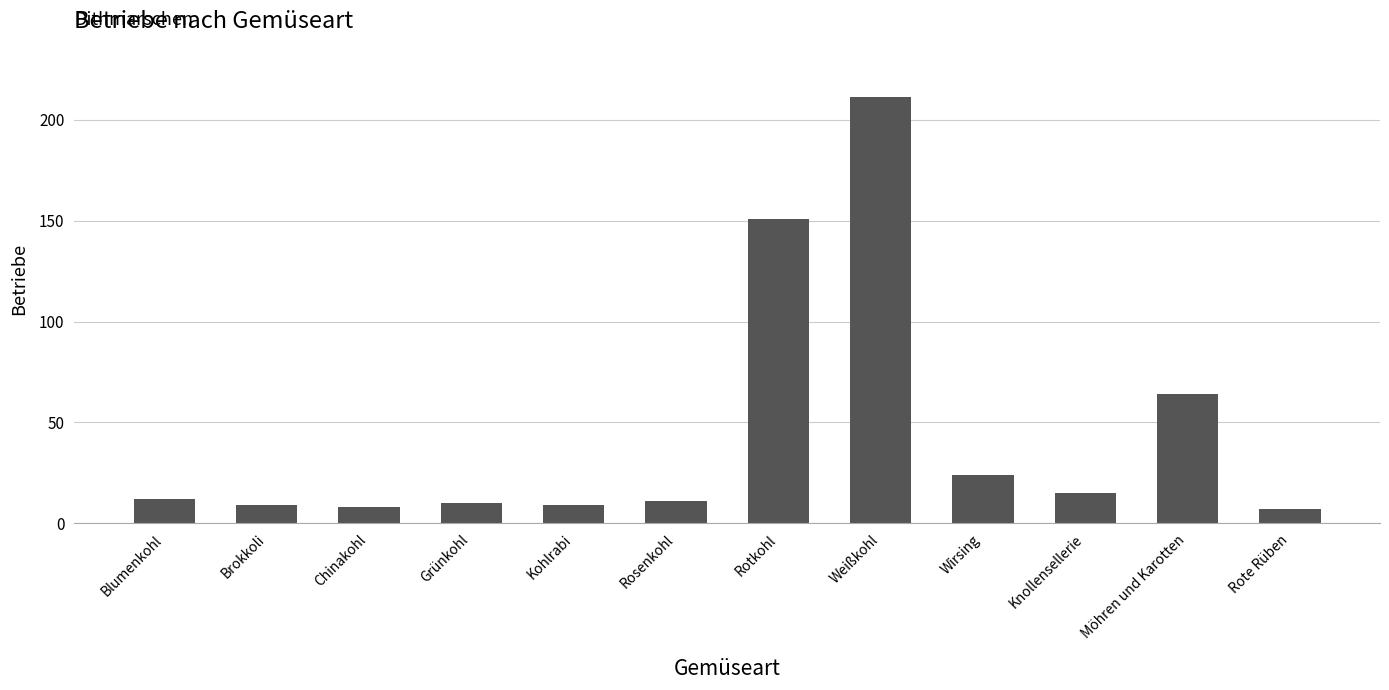

Does the chart contain any negative values?

No